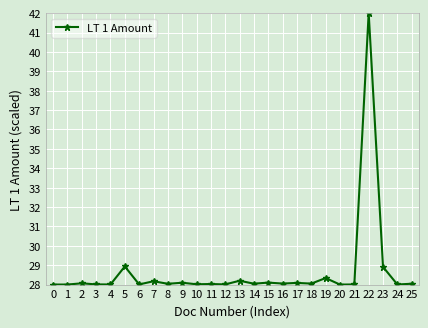

What is the value of the 9th point from the left?

28.0